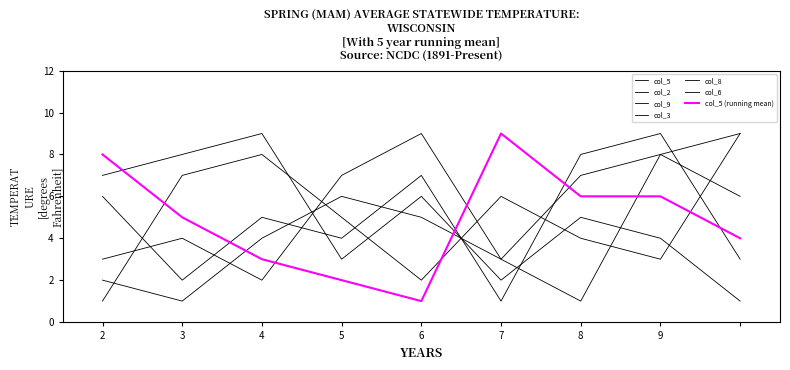

Does the chart have visible grid lines?

No